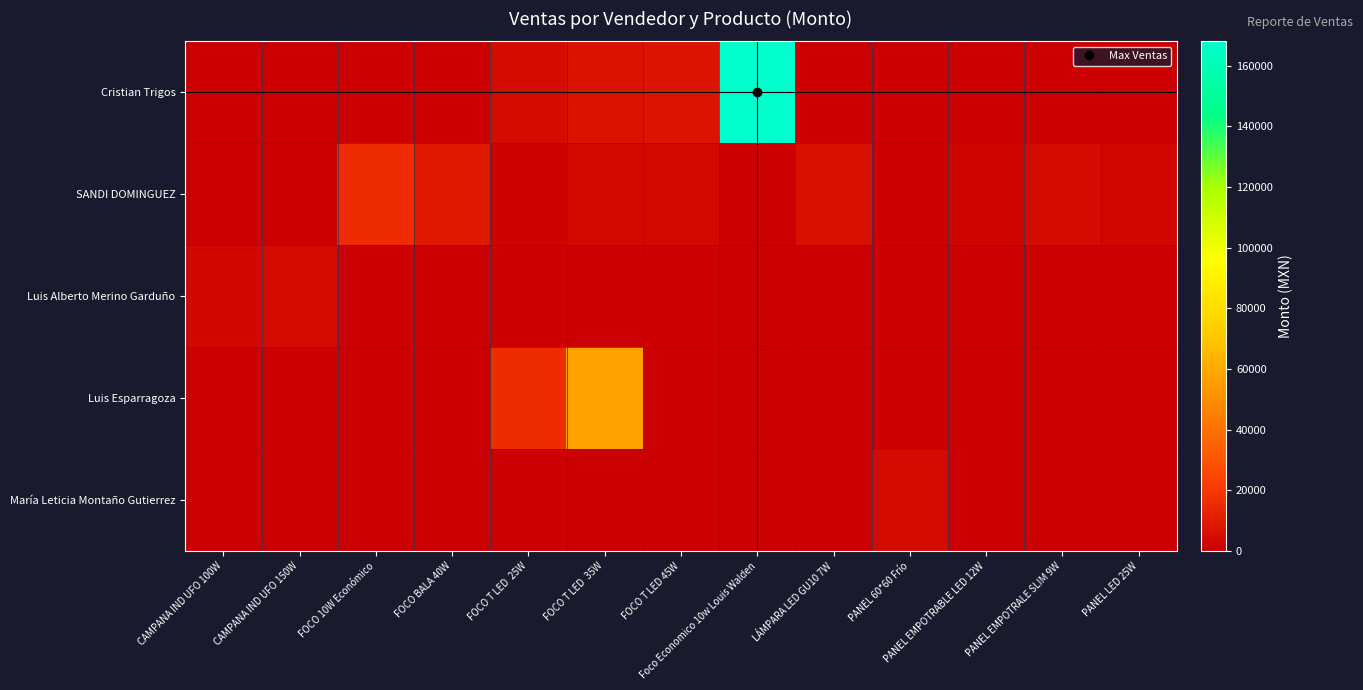

At which category is the sum across all series the highest?

Foco Economico 10w Louis Walden